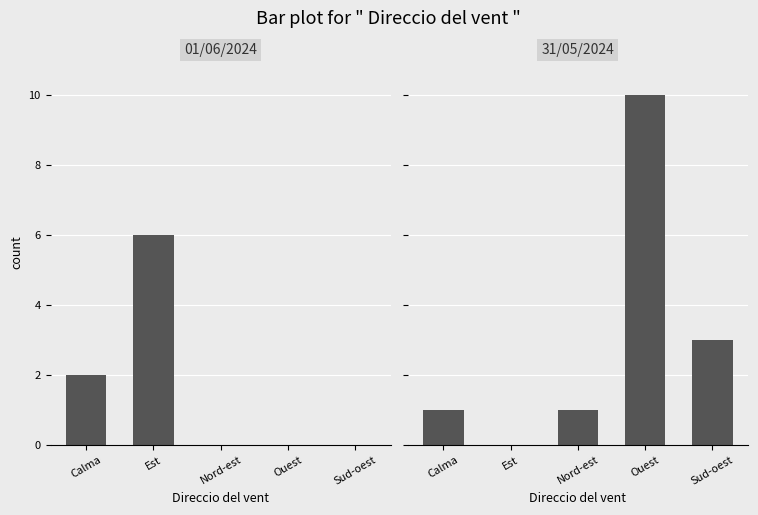

What is the label of the 4th bar from the left?

Ouest